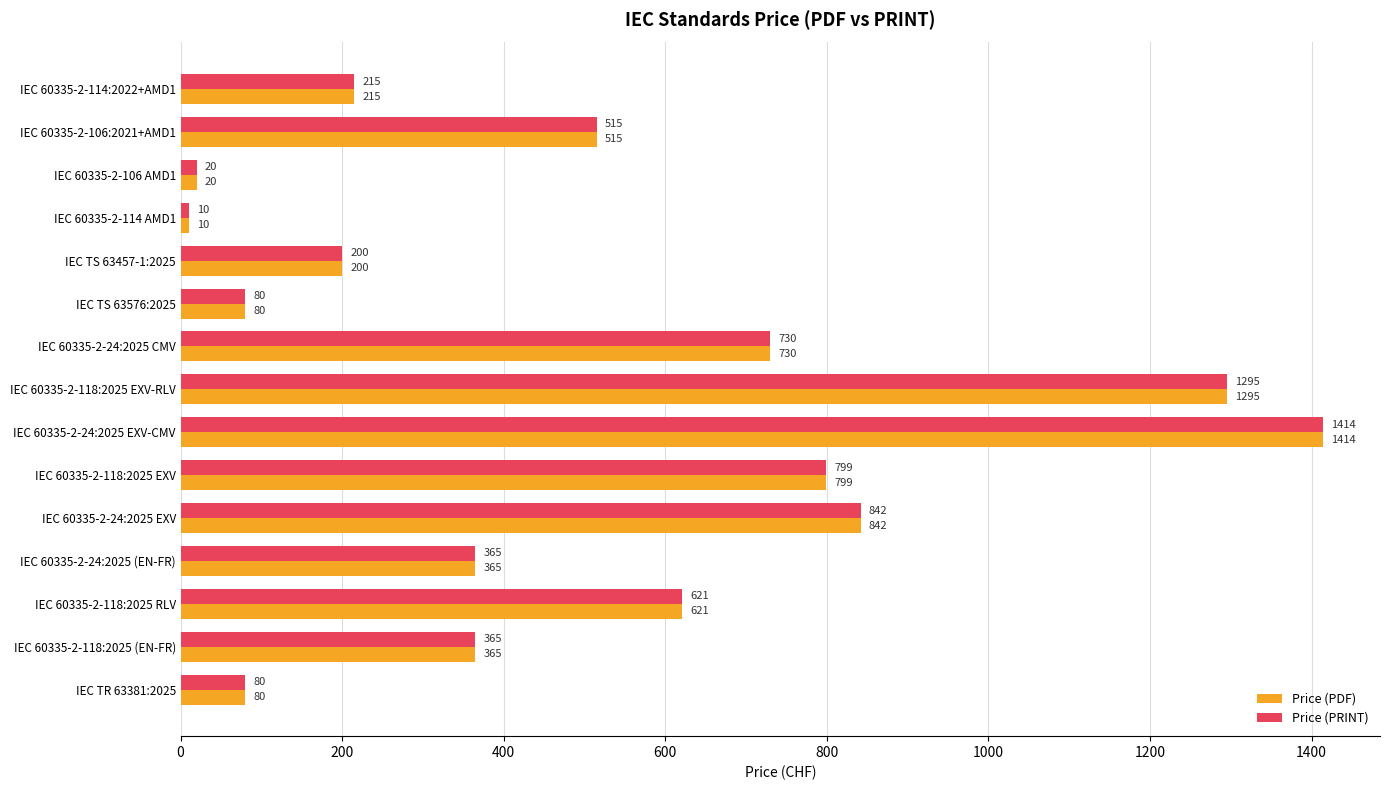

Count the number of data series in this chart.

2